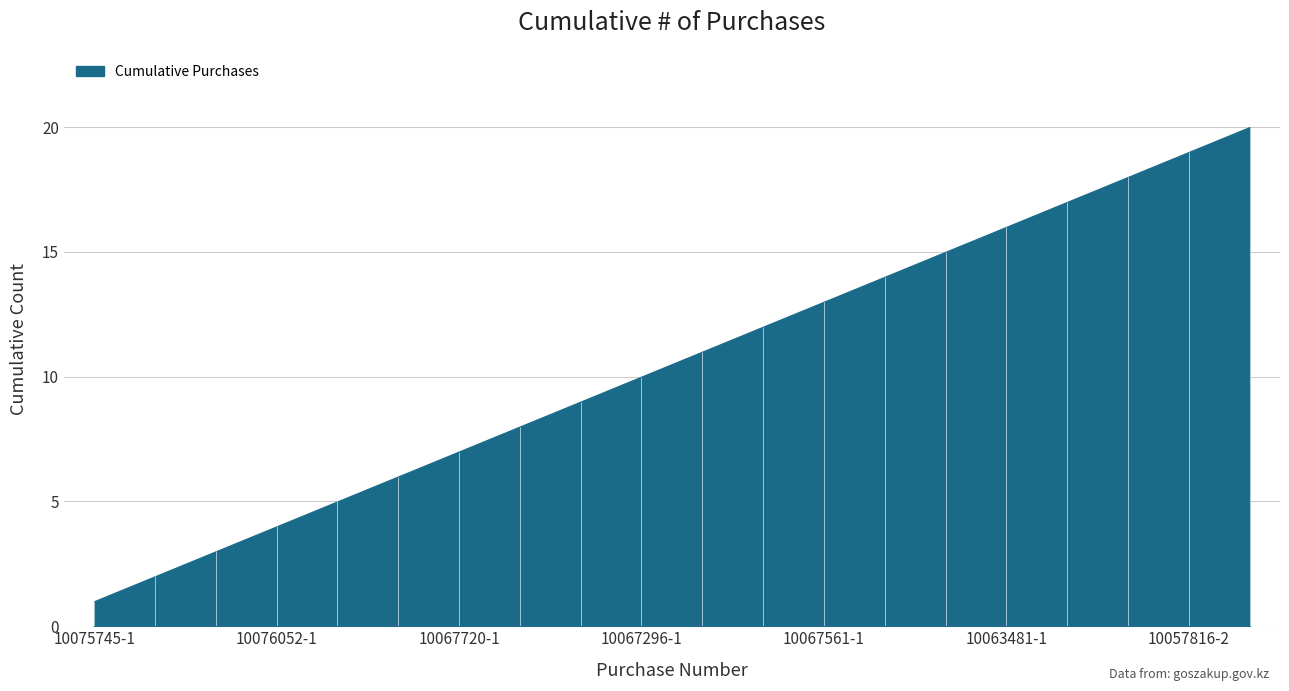

What is the difference between the maximum and minimum values?

19